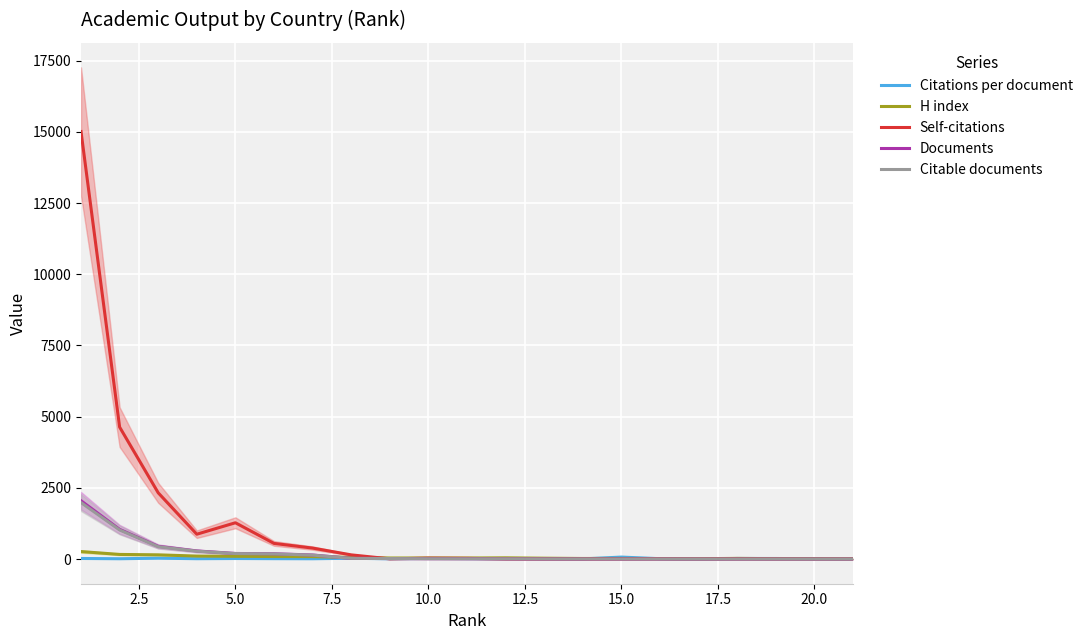

True or false: Citable documents has more than 0 interior local peaks.

False